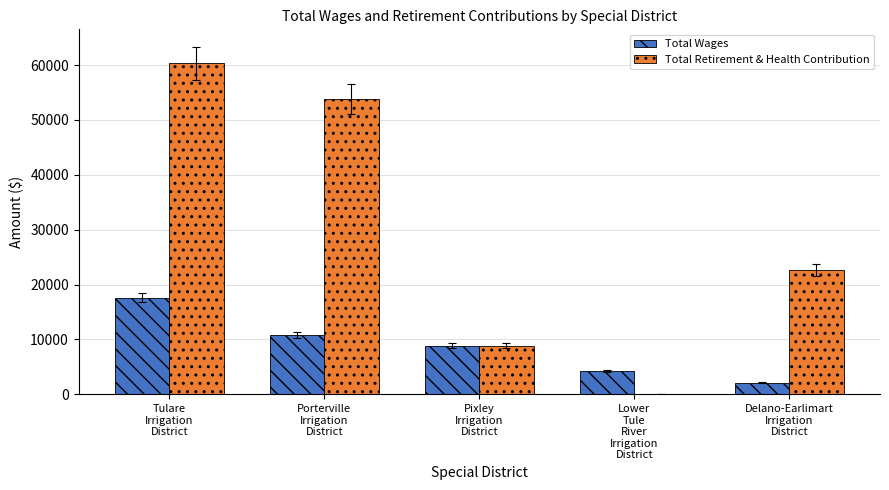

True or false: Total Wages has a value of 2100 at Delano-Earlimart
Irrigation
District.

True